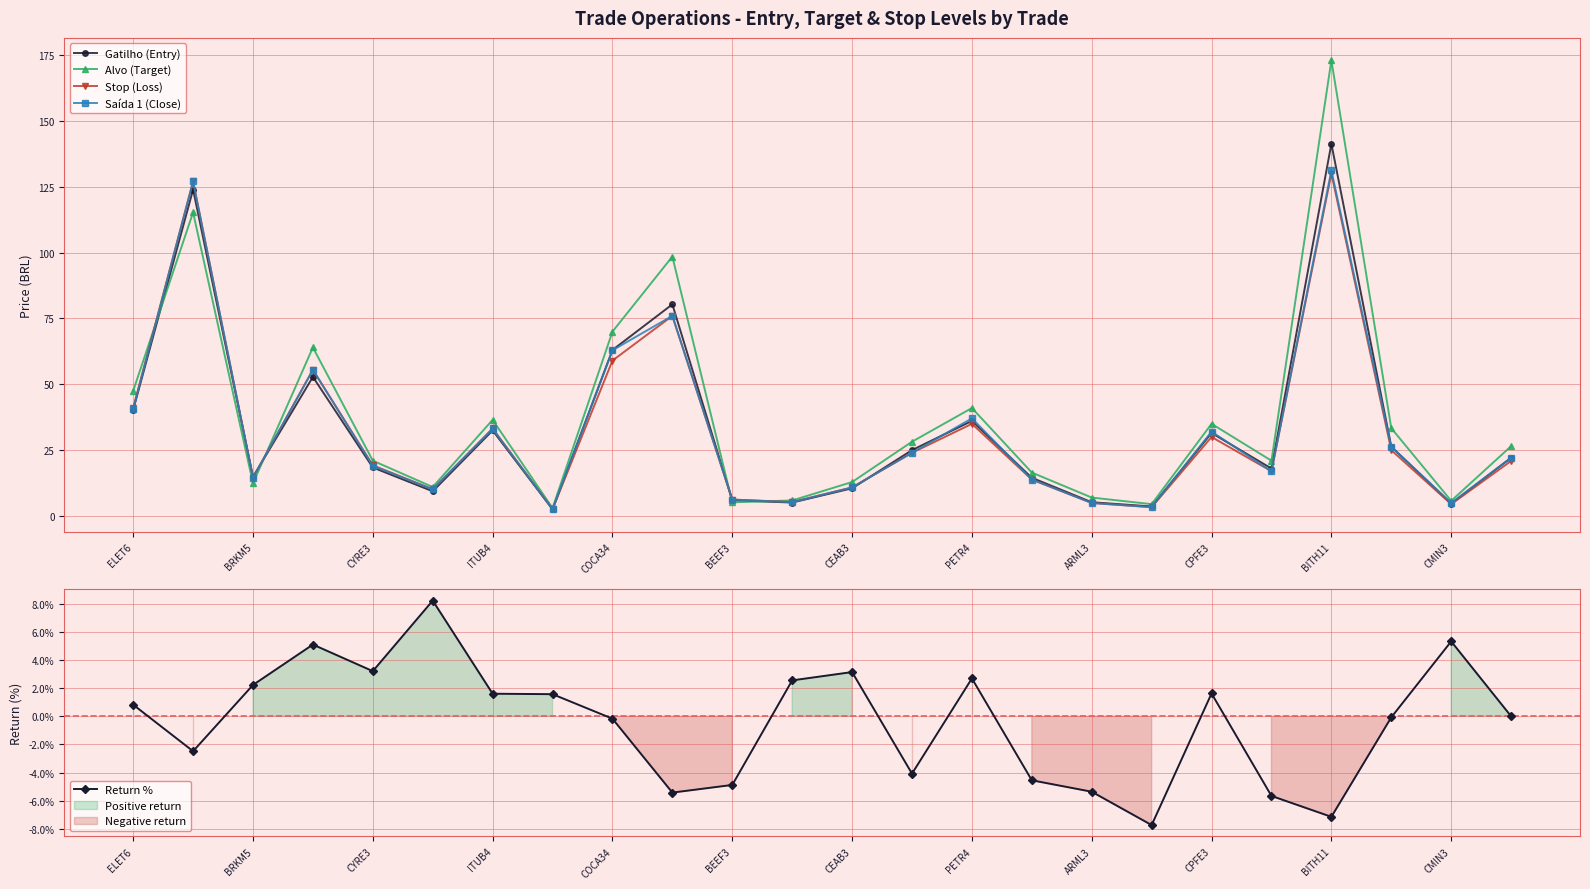

Is the value of Saída 1 (Close) at CYRE3 greater than the value of Gatilho (Entry) at ITUB4?

No